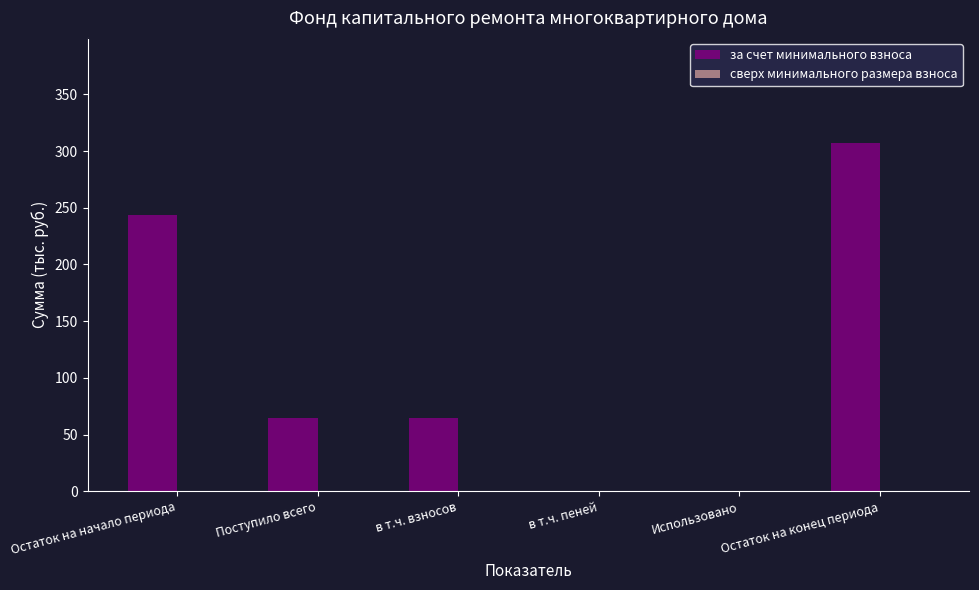

What is the approximate value at Остаток на начало периода?

243.3